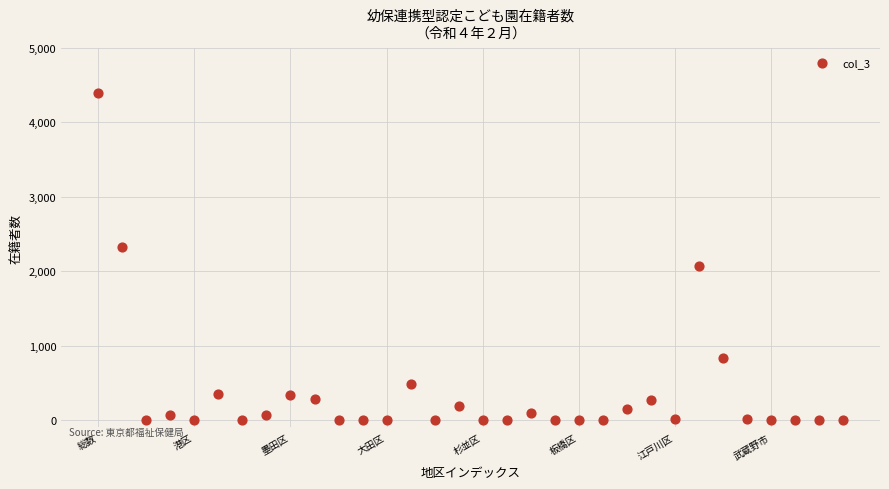

What is the range of Y values (max minus min)?

4399